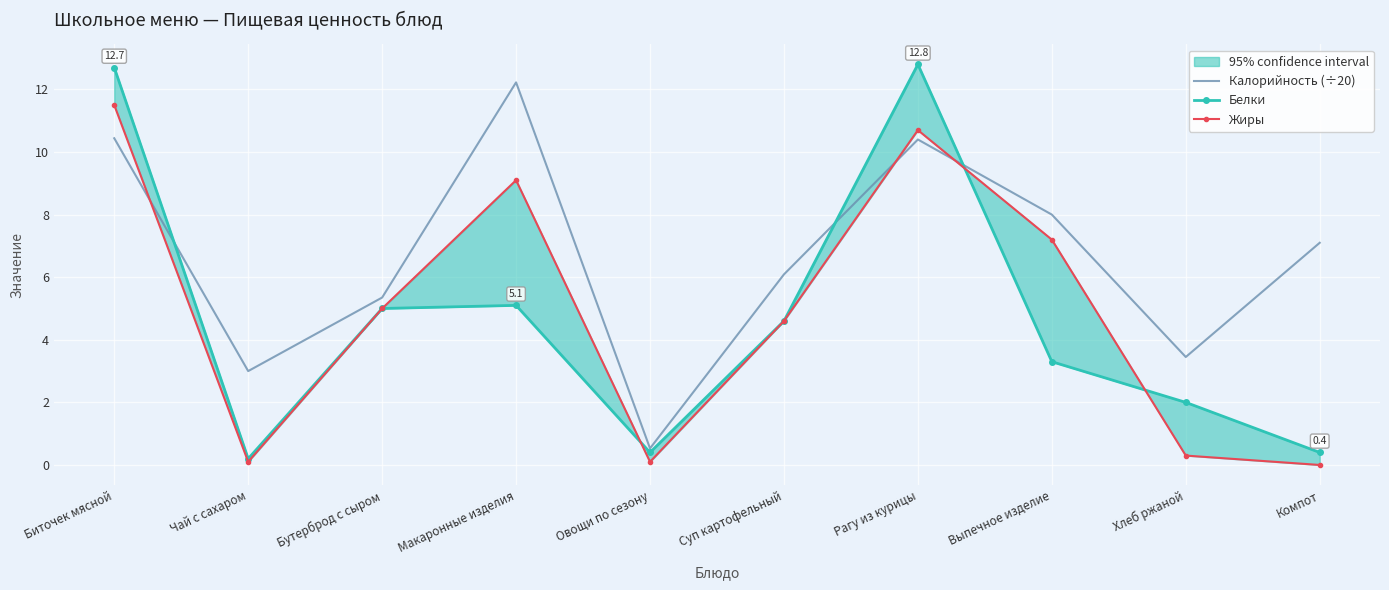

What is the sum of all Белки values?

46.5